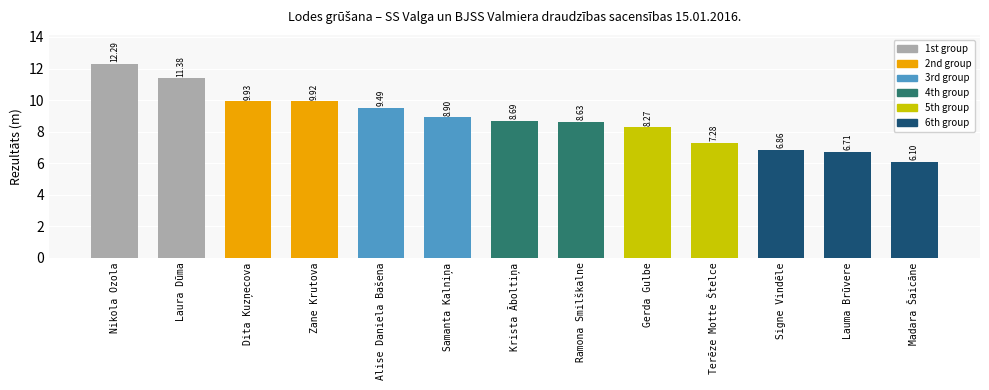

What is the smallest value displayed?

6.1